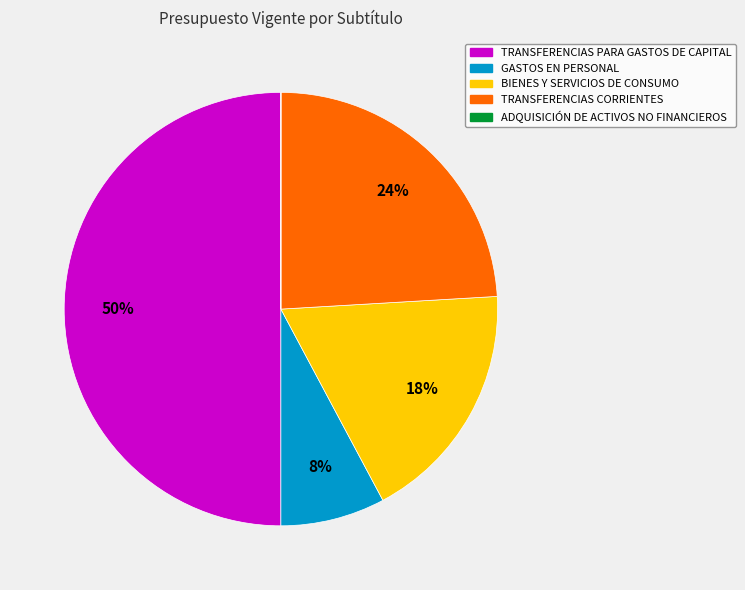

Is it true that BIENES Y SERVICIOS DE CONSUMO is 25% of the pie?

False